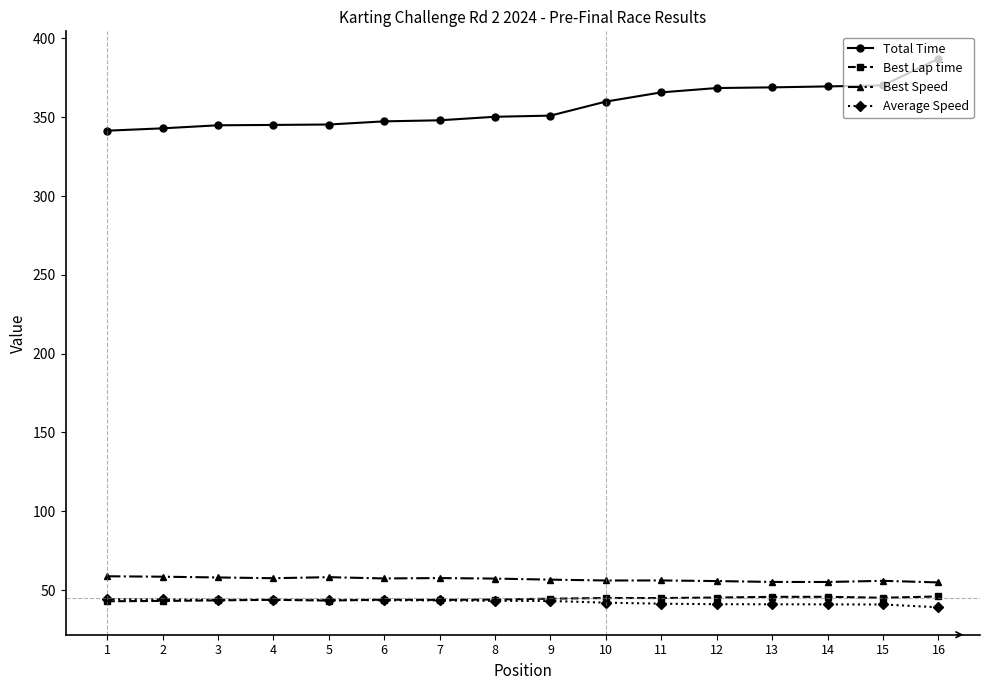

True or false: Best Speed and Average Speed intersect in this chart.

False